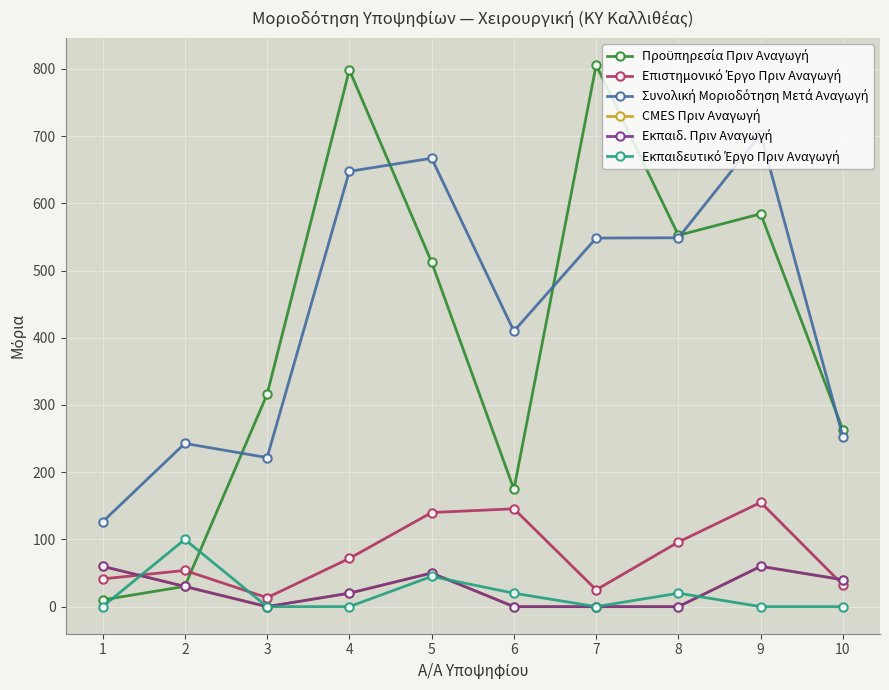

Is this an area chart (filled region under the line)?

No